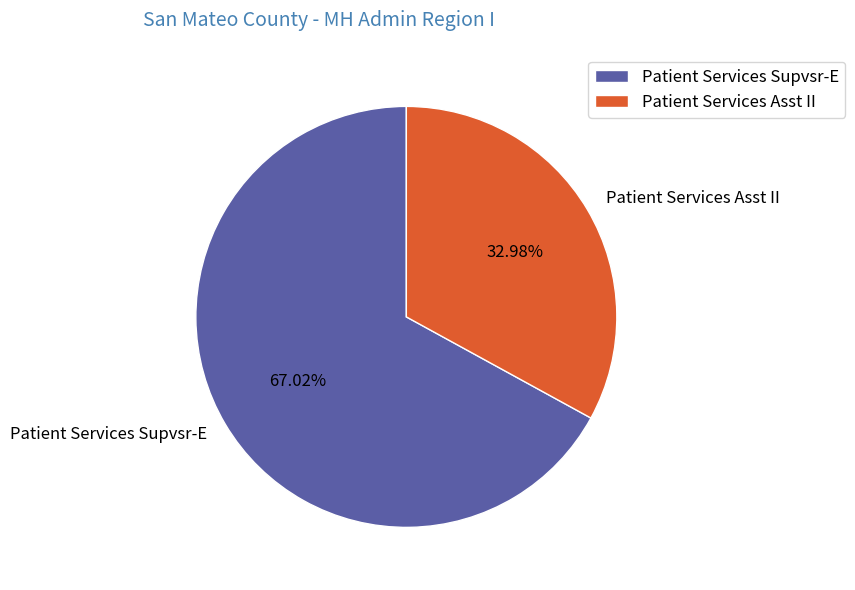

To the nearest percent, what is the difference between the largest and smallest slice percentages?

34%